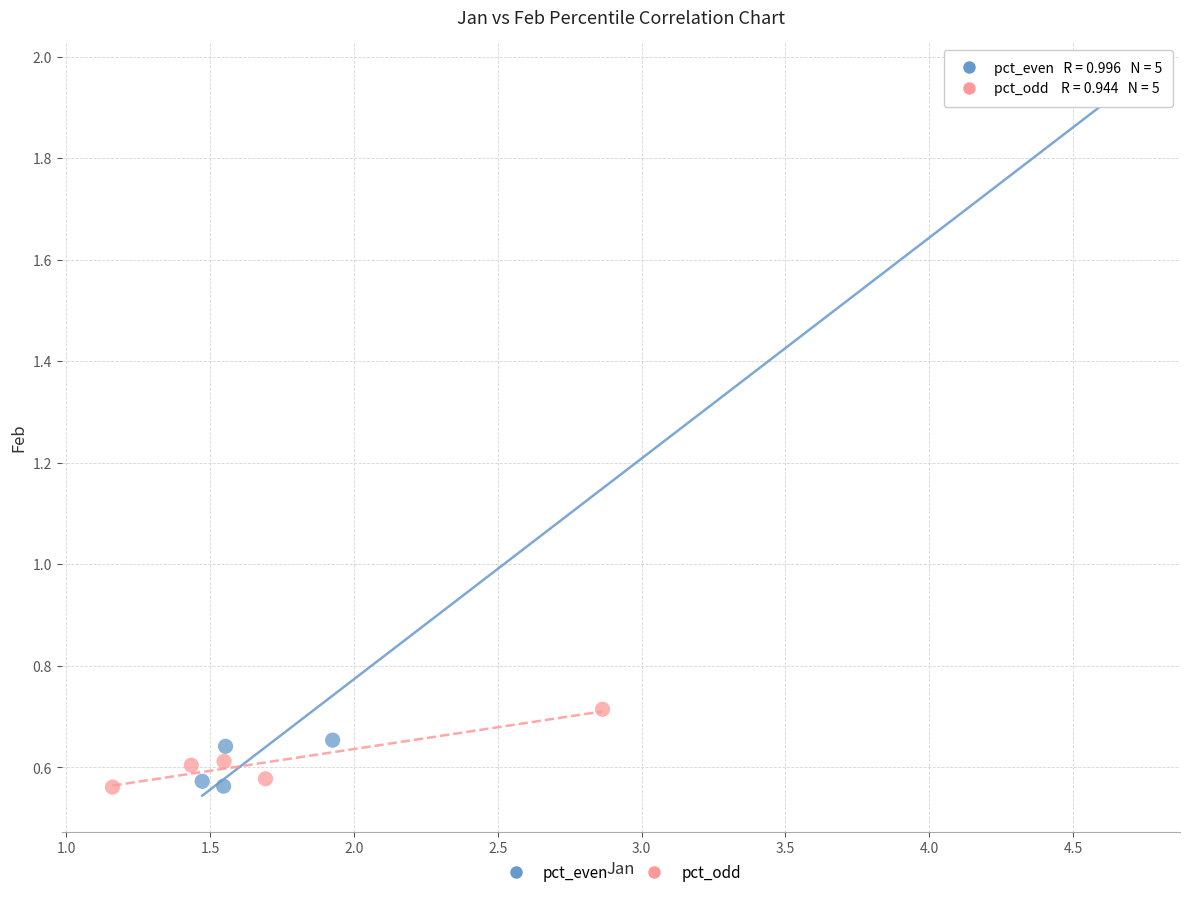

What are all the series names shown in the legend?

pct_even, pct_odd